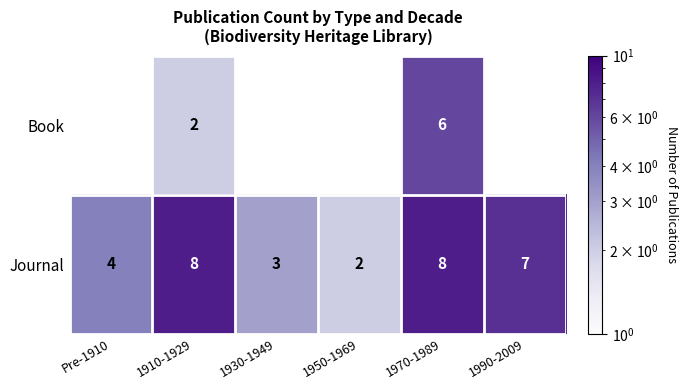

At 1910-1929, list the series in order from smallest to largest.

Book, Journal